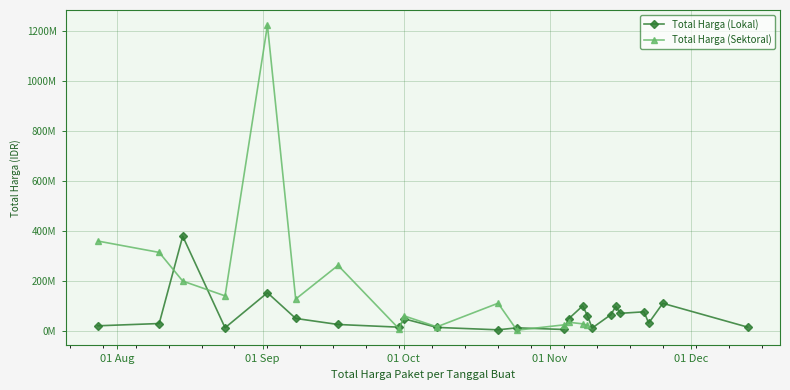

What is the difference between the maximum and minimum values?

375250000